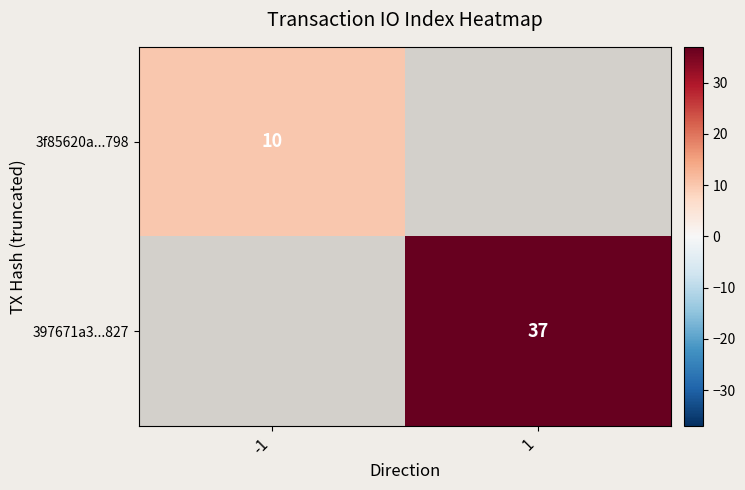

True or false: 3f85620a...798 has a value of 10 at -1.

True